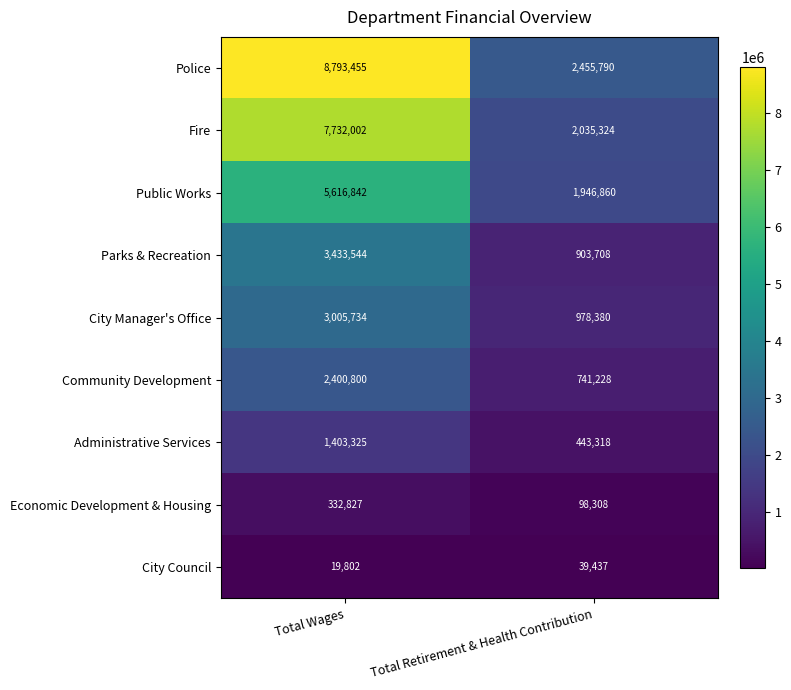

What is the difference between the Police values at Total Wages and Total Retirement & Health Contribution?

6337665